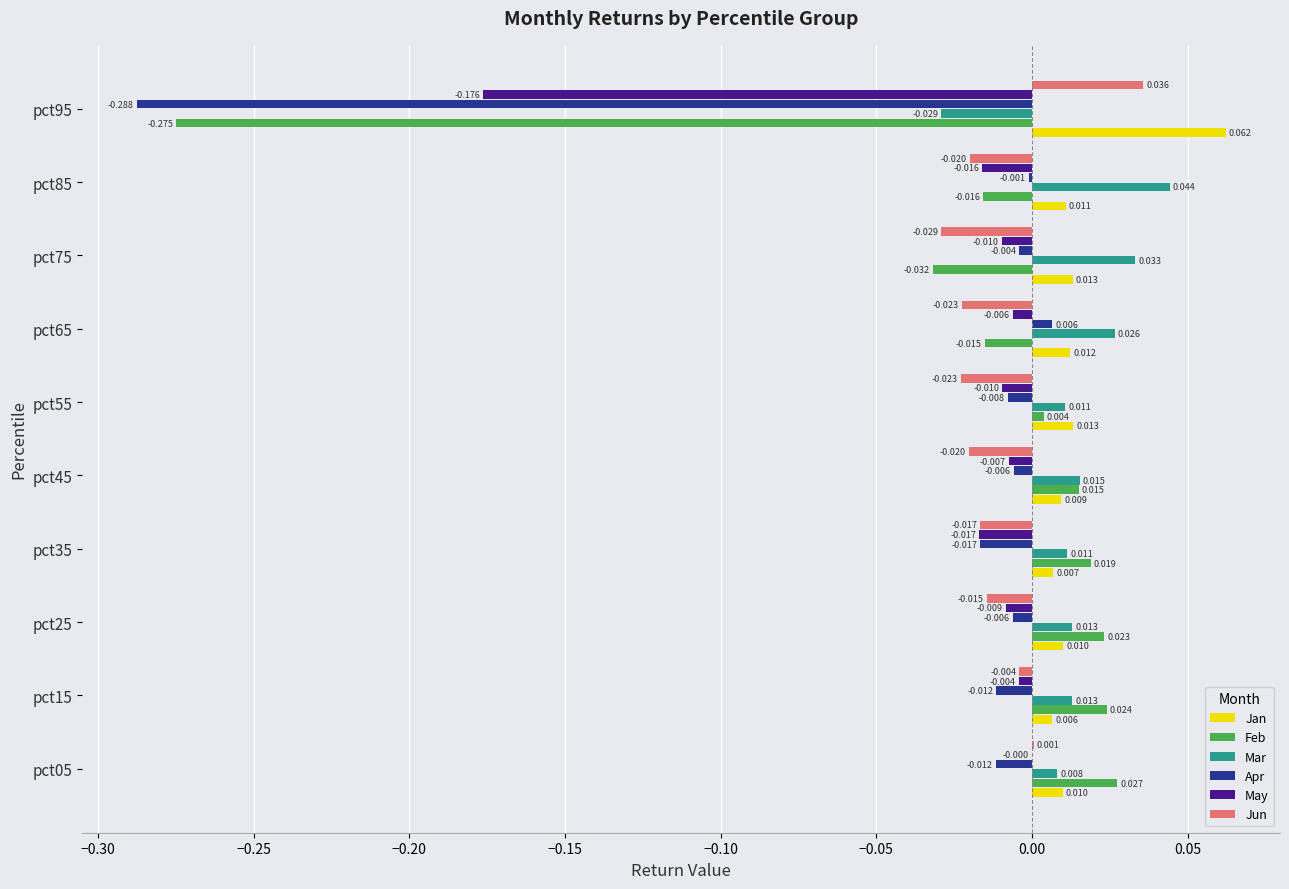

Which series has the largest total across all categories?

Jan